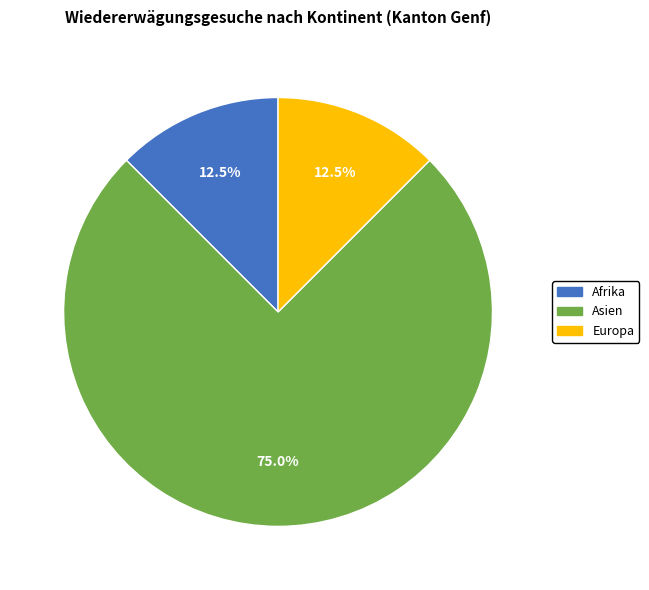

Does any single category account for the majority?

Yes